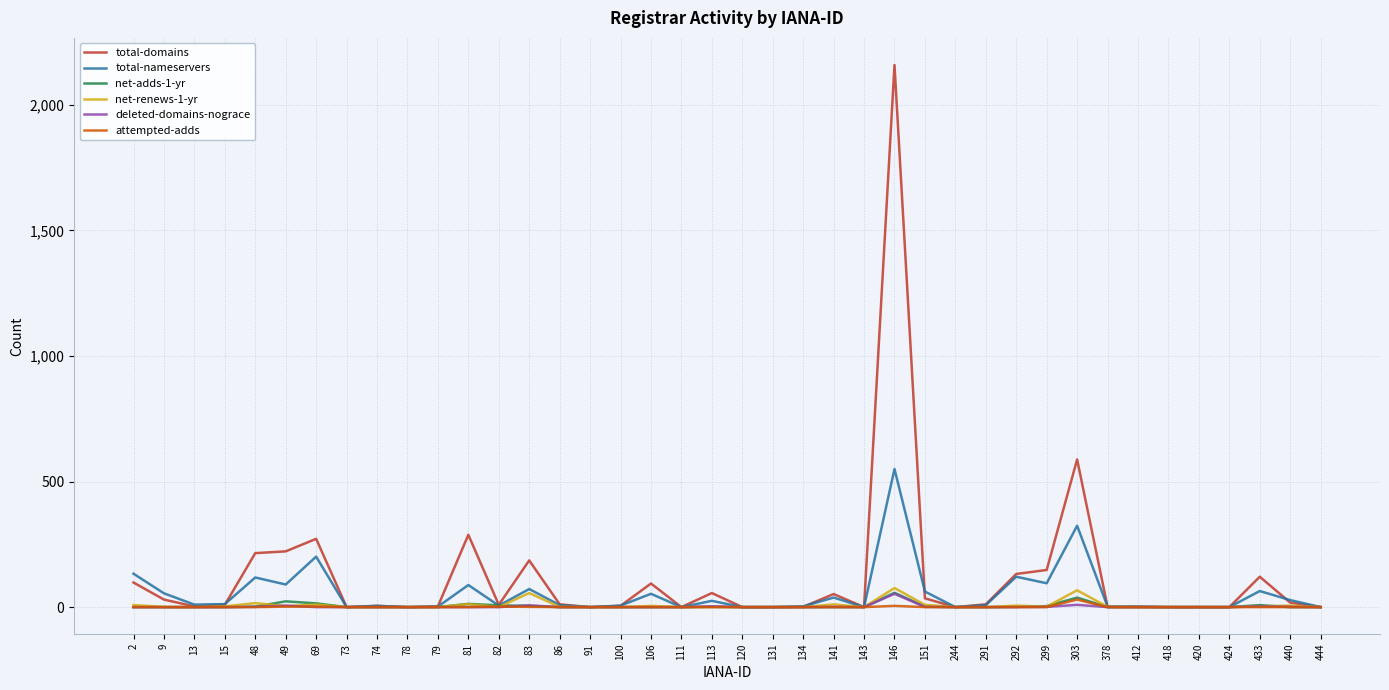

At which category is the sum across all series the highest?

146